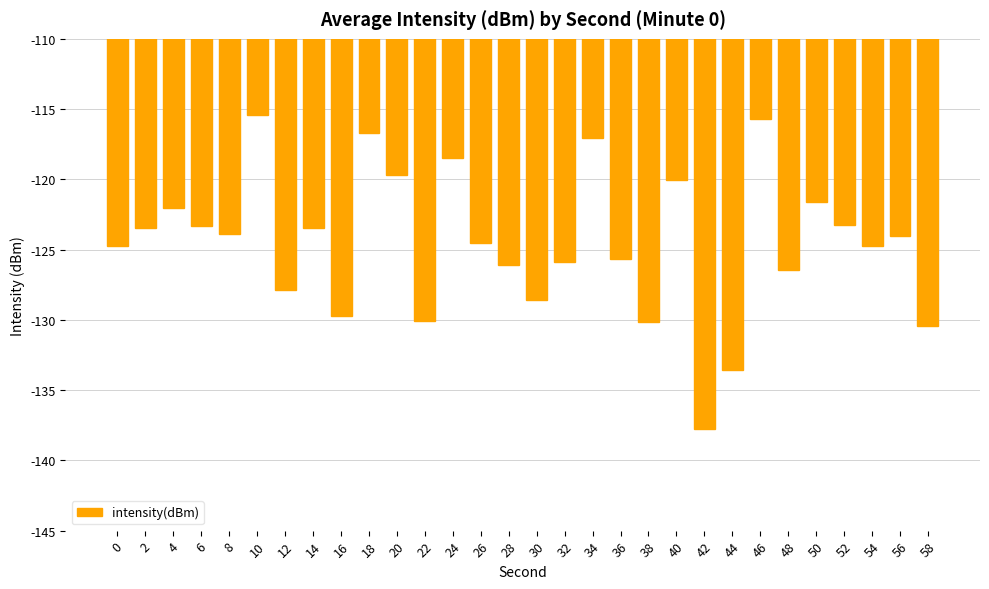

What is the value of the 17th bar from the left?

-125.9